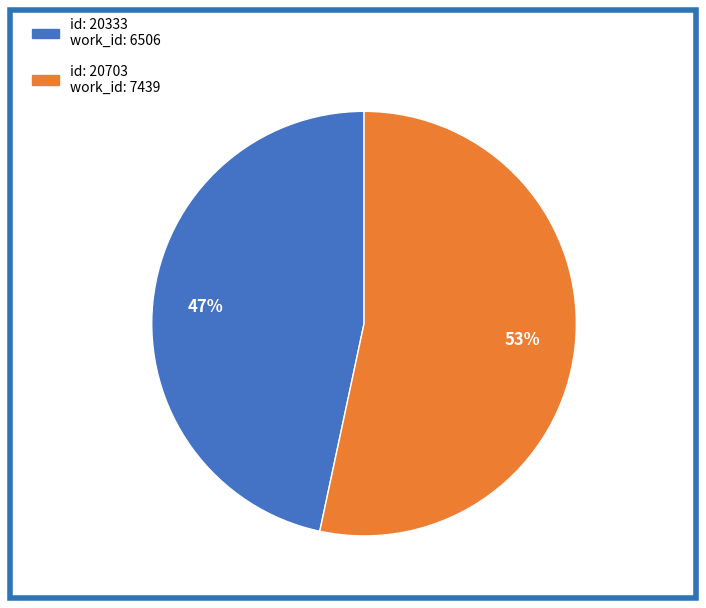

Does any single category account for the majority?

Yes